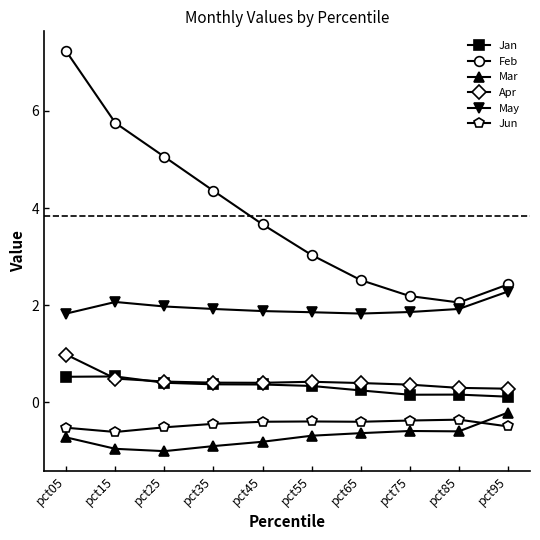

What are all the series names shown in the legend?

Jan, Feb, Mar, Apr, May, Jun